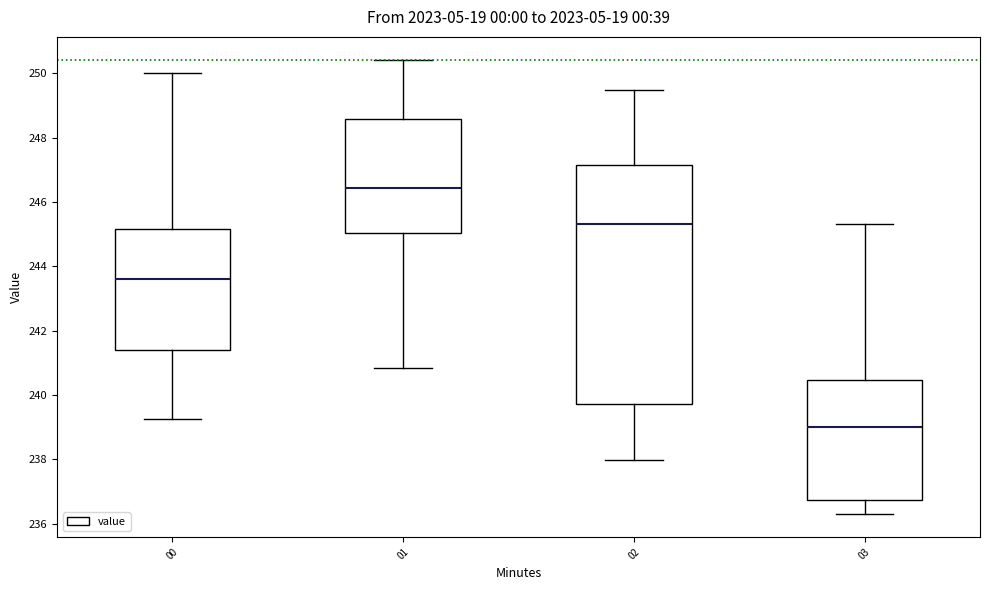

Reading left to right, transcribe this box plot: for each box, give where its median line is, the range the box spans, and where its two whiskers end, as read against the y-axis. The values are not printed on the chart, so give them approximately, as read against the axis.

00: median 243.6, box 241.4 to 245.2, whiskers 239.2 to 250.0
01: median 246.4, box 245.0 to 248.6, whiskers 240.8 to 250.4
02: median 245.4, box 239.8 to 247.2, whiskers 238.0 to 249.4
03: median 239.0, box 236.8 to 240.4, whiskers 236.4 to 245.4